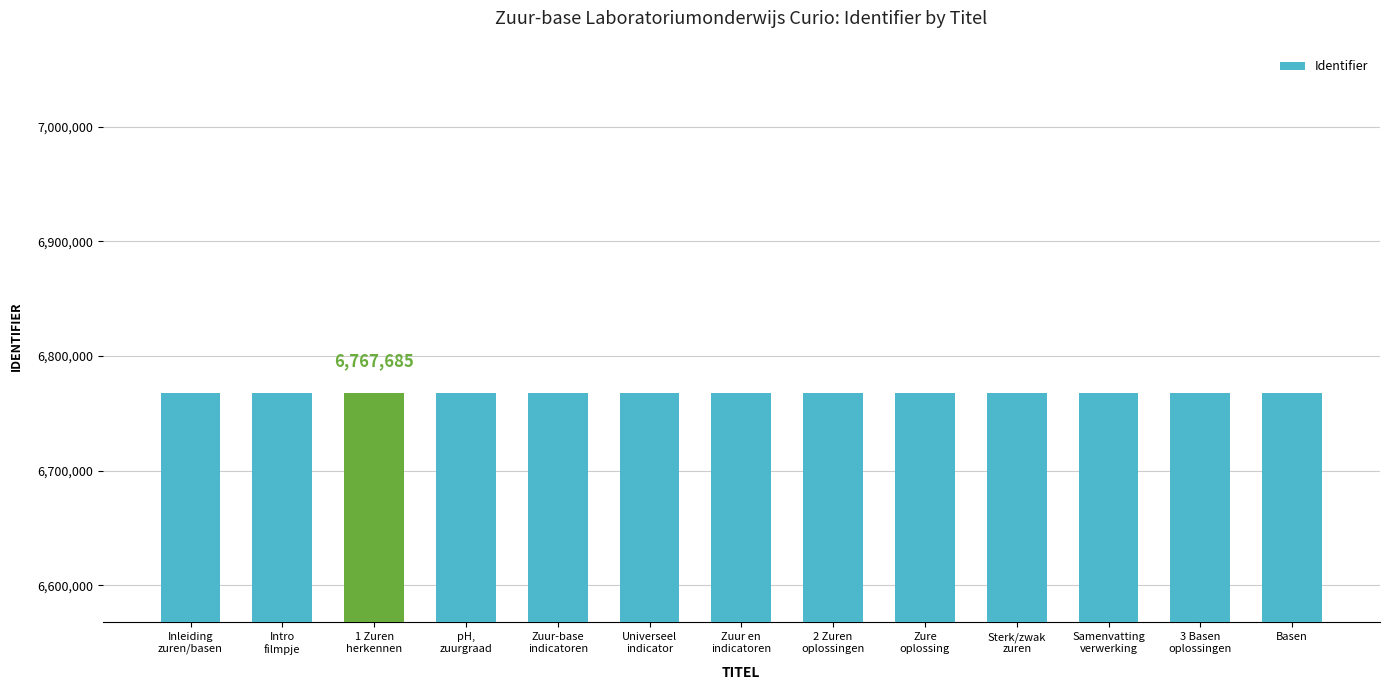

How many bars are there in total?

13